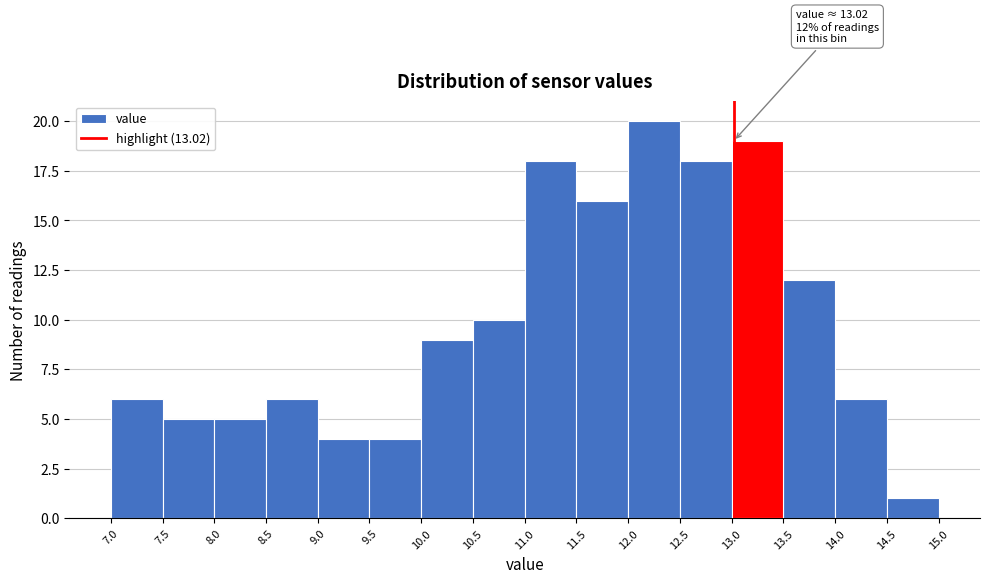

Which range on the x-axis has the tallest bar?

12.0 to 12.5